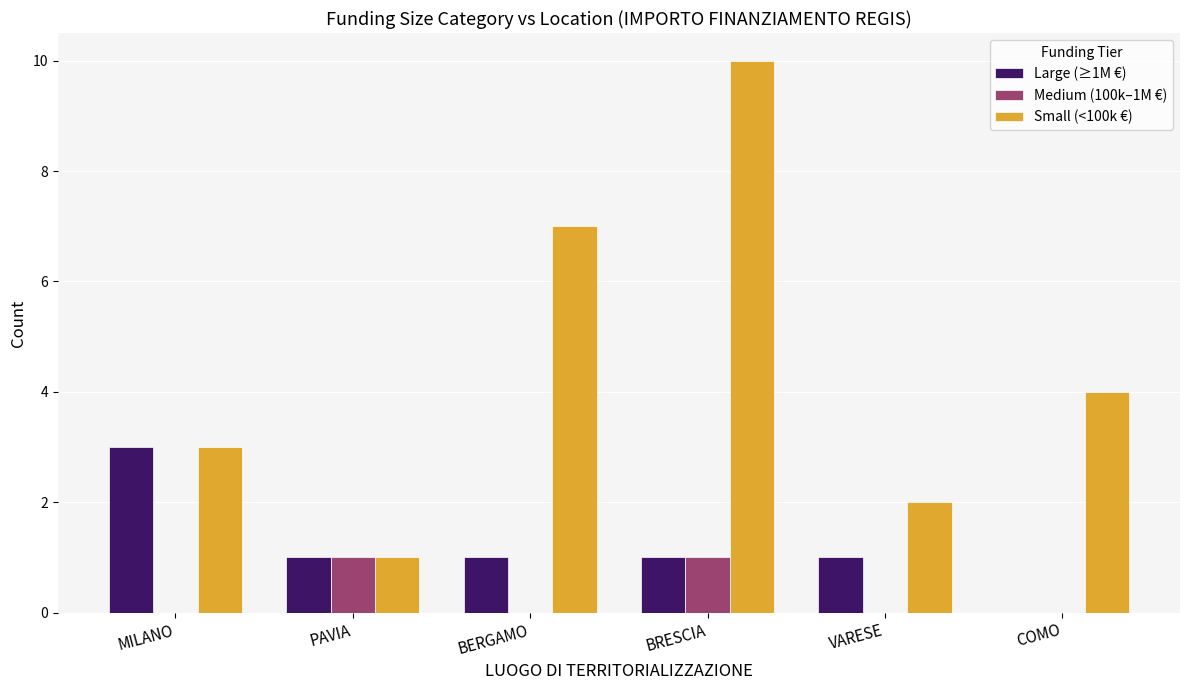

At which category is the sum across all series the highest?

BRESCIA